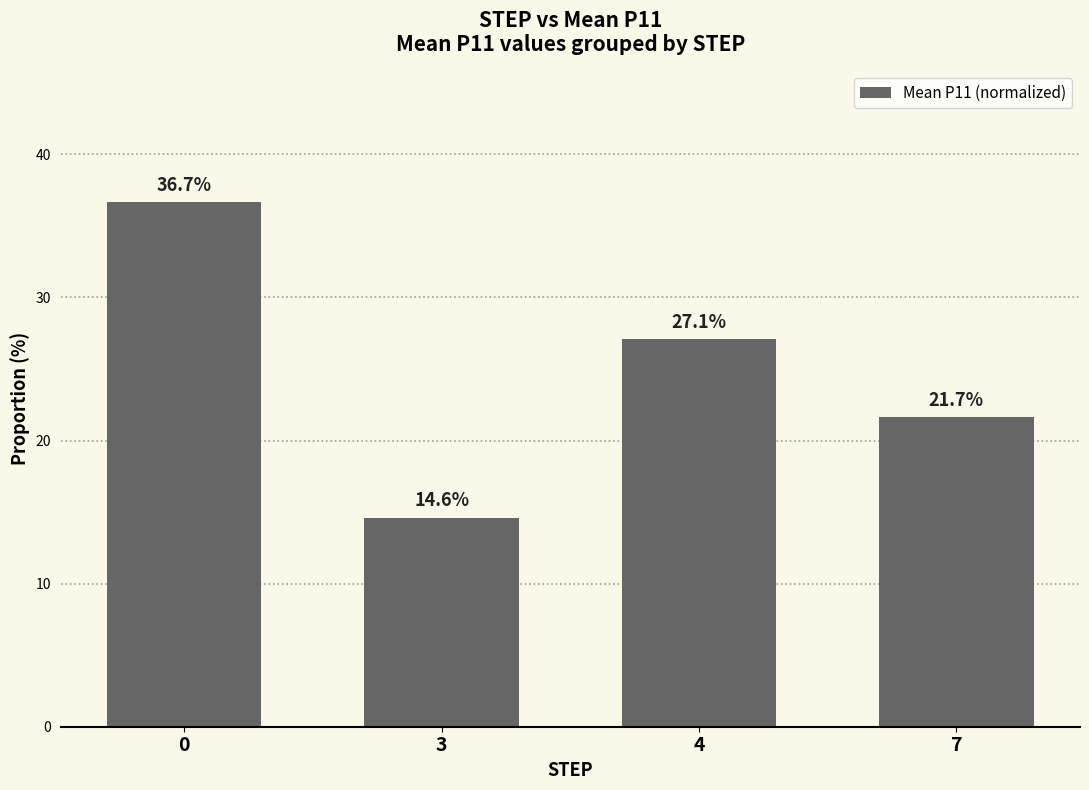

How many values are below 27?

2